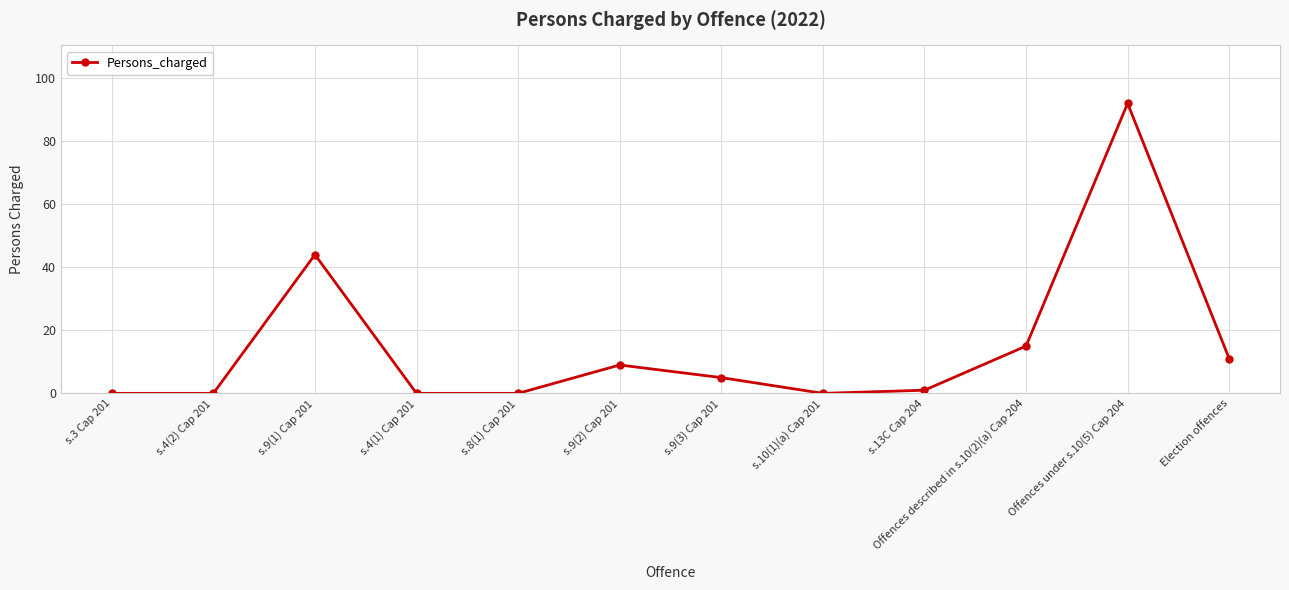

Reading left to right, list all the values displayed in this chart.

0	0	44	0	0	9	5	0	1	15	92	11